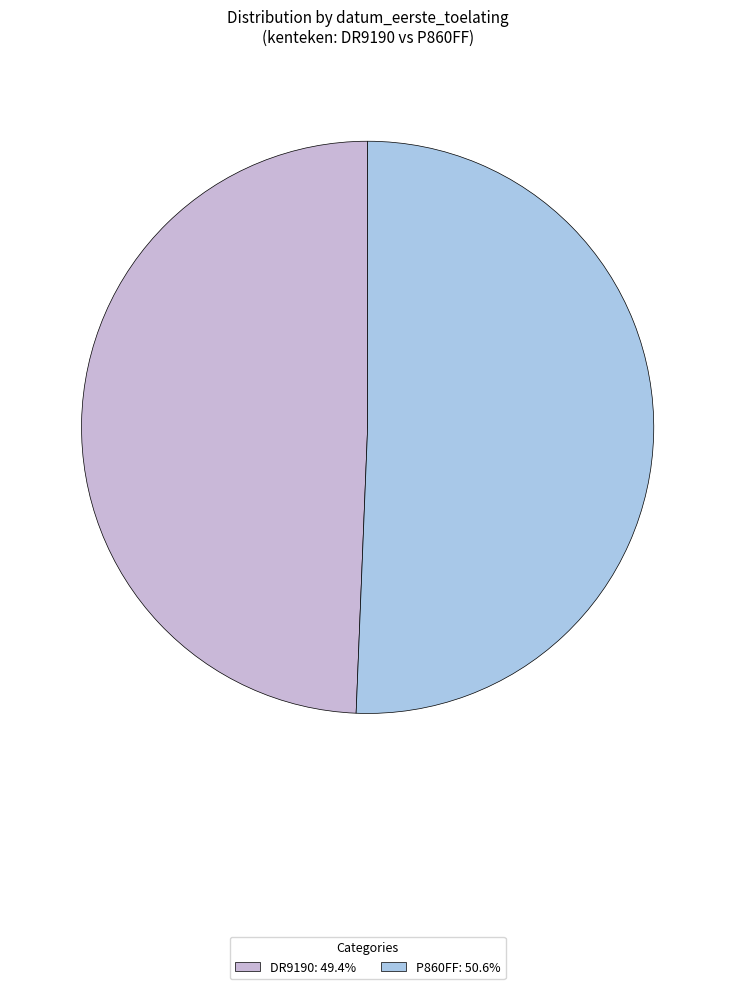

How many segments does this pie chart have?

2